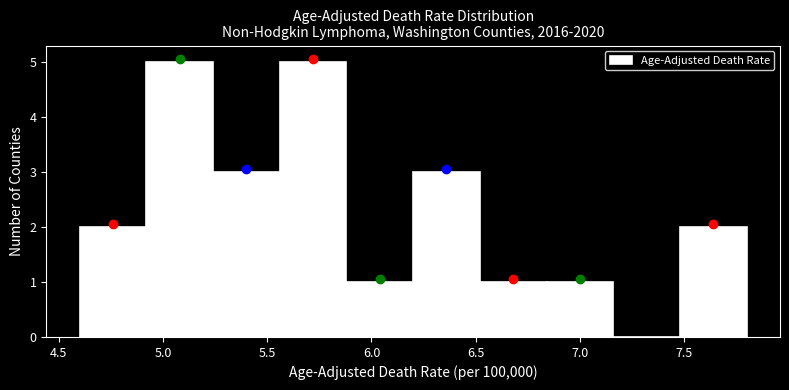

Reading left to right, list every bar in this chart as the range it spans on the x-axis followed by its height. Neither the bar edges nor the heights are printed on the chart, so give them approximately, as read against the axes.

4.60 to 4.92: 2
4.92 to 5.24: 5
5.24 to 5.56: 3
5.56 to 5.88: 5
5.88 to 6.20: 1
6.20 to 6.52: 3
6.52 to 6.84: 1
6.84 to 7.16: 1
7.16 to 7.48: 0
7.48 to 7.80: 2